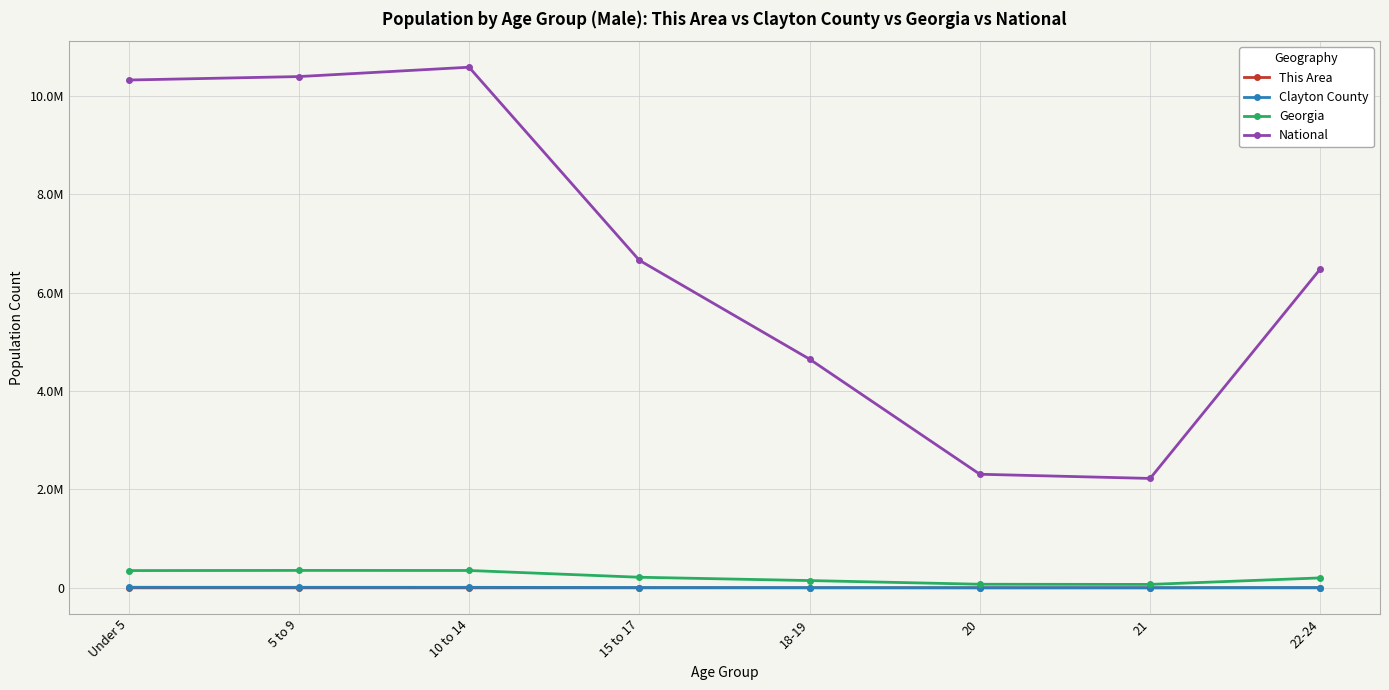

What are all the series names shown in the legend?

This Area, Clayton County, Georgia, National